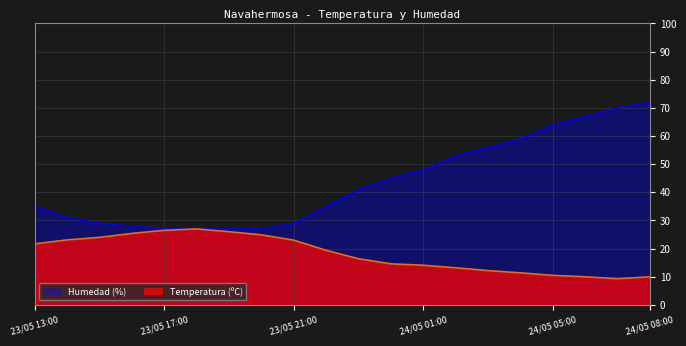

At how many categories does at least one series exceed 48?

7